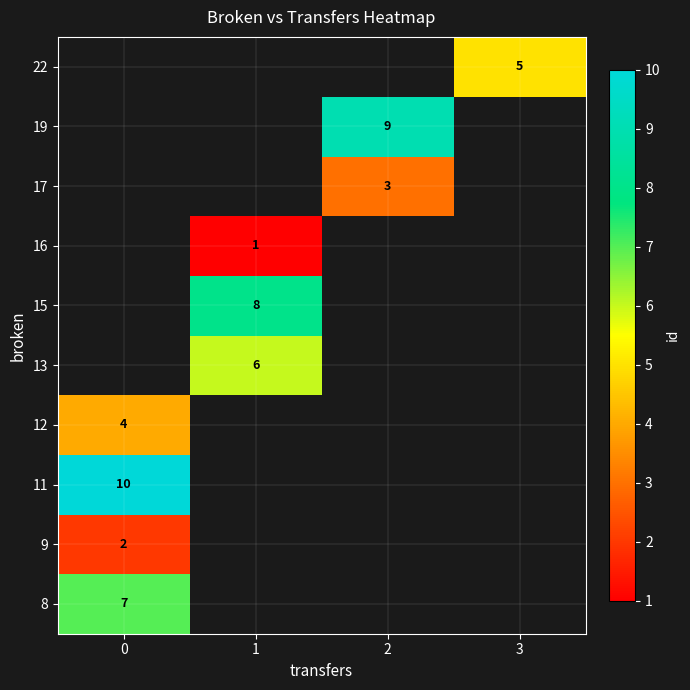

The 15 series shows 8.0 at 1. True or false?

True